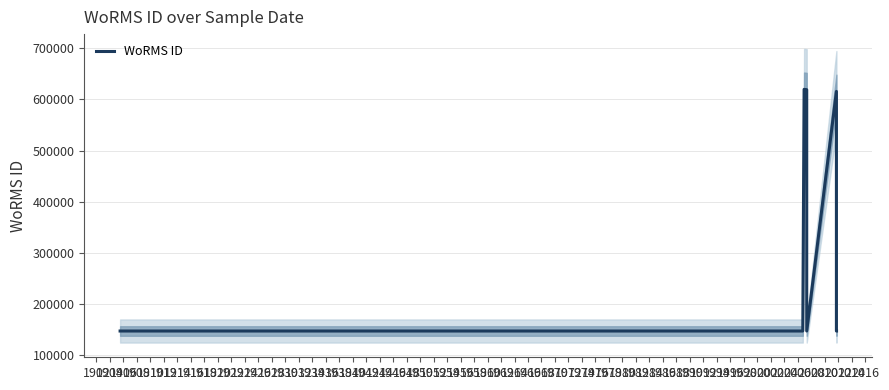

The value at 1916 is 212347. True or false?

False